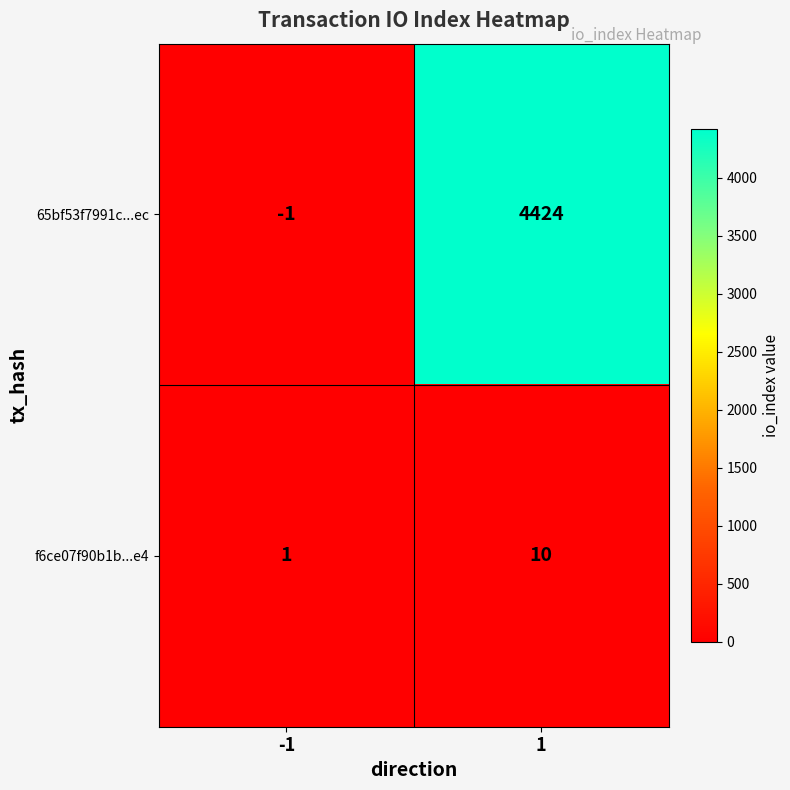

Reading left to right, extract all data points from this chart.

65bf53f7991c...ec: -1=-1	1=4424
f6ce07f90b1b...e4: -1=1	1=10